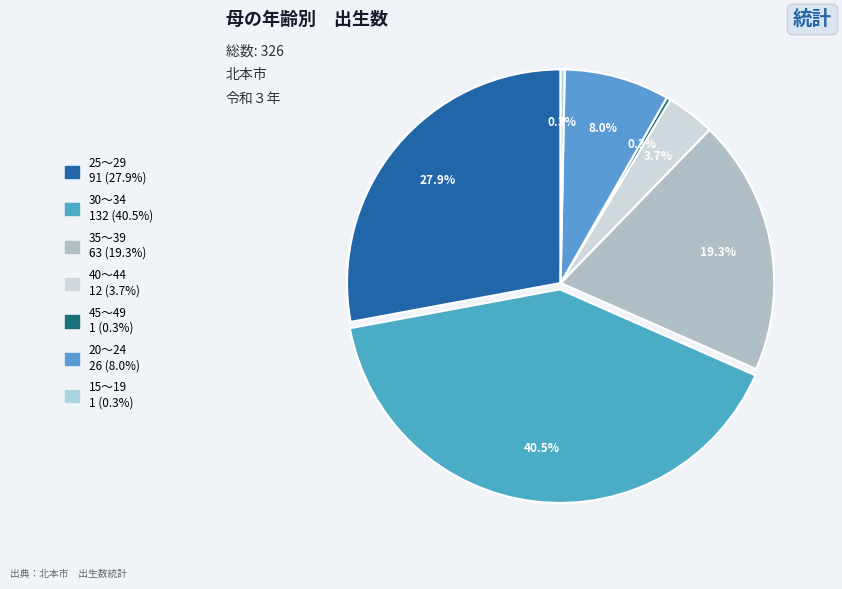

How many segments does this pie chart have?

7